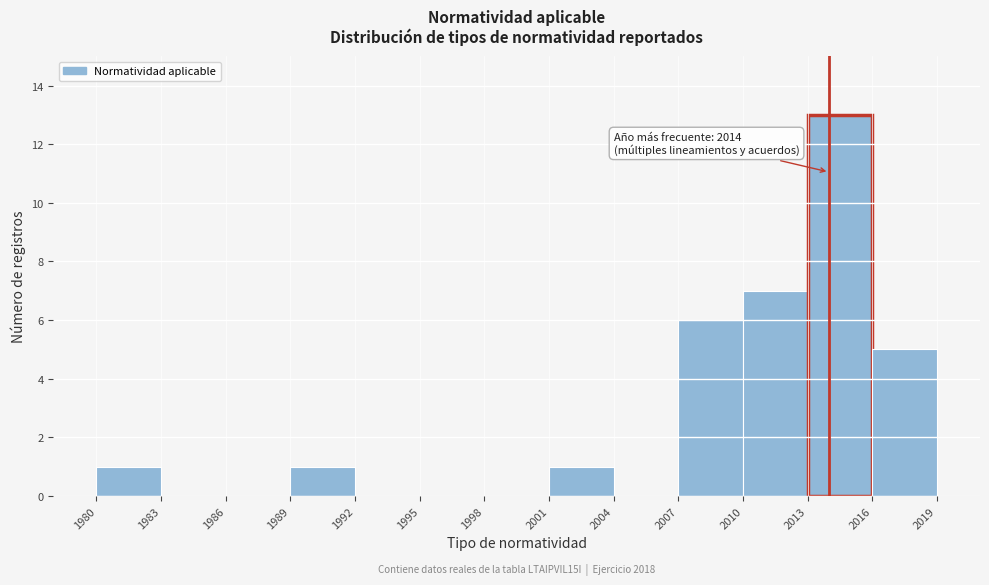

Over which range of the x-axis is the bar tallest?

2013 to 2016